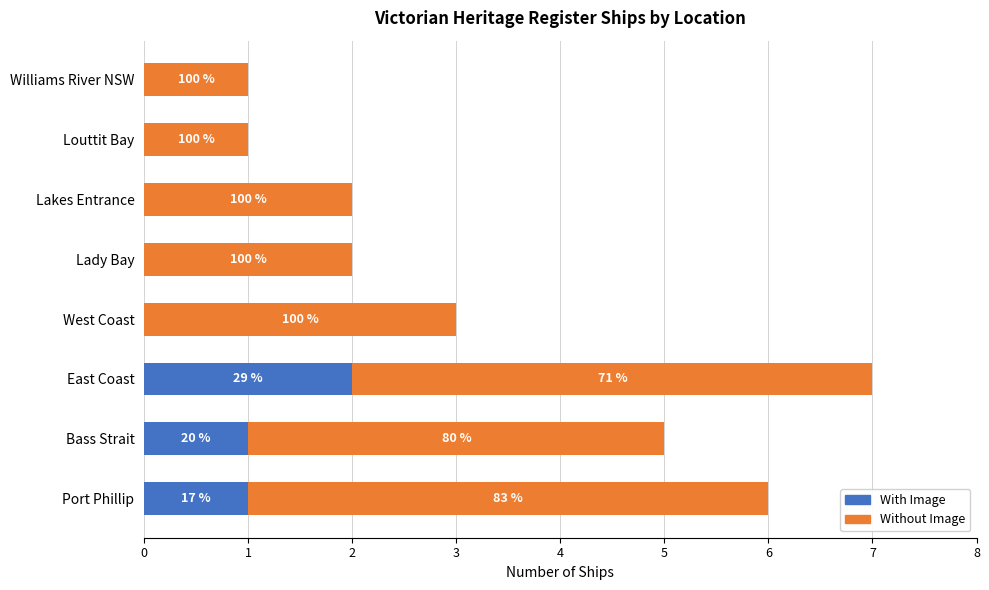

How many With Image values are between 0 and 1?

7